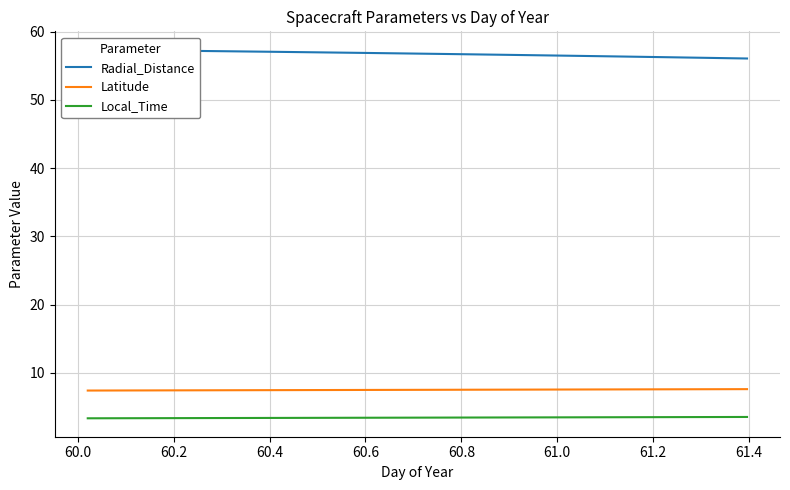

What is the highest value of the Latitude series?

7.6